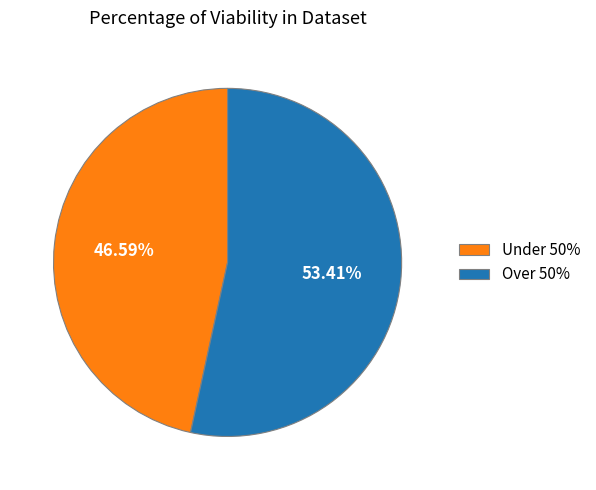

Do Over 50% and Under 50% together represent more than half of the pie?

Yes